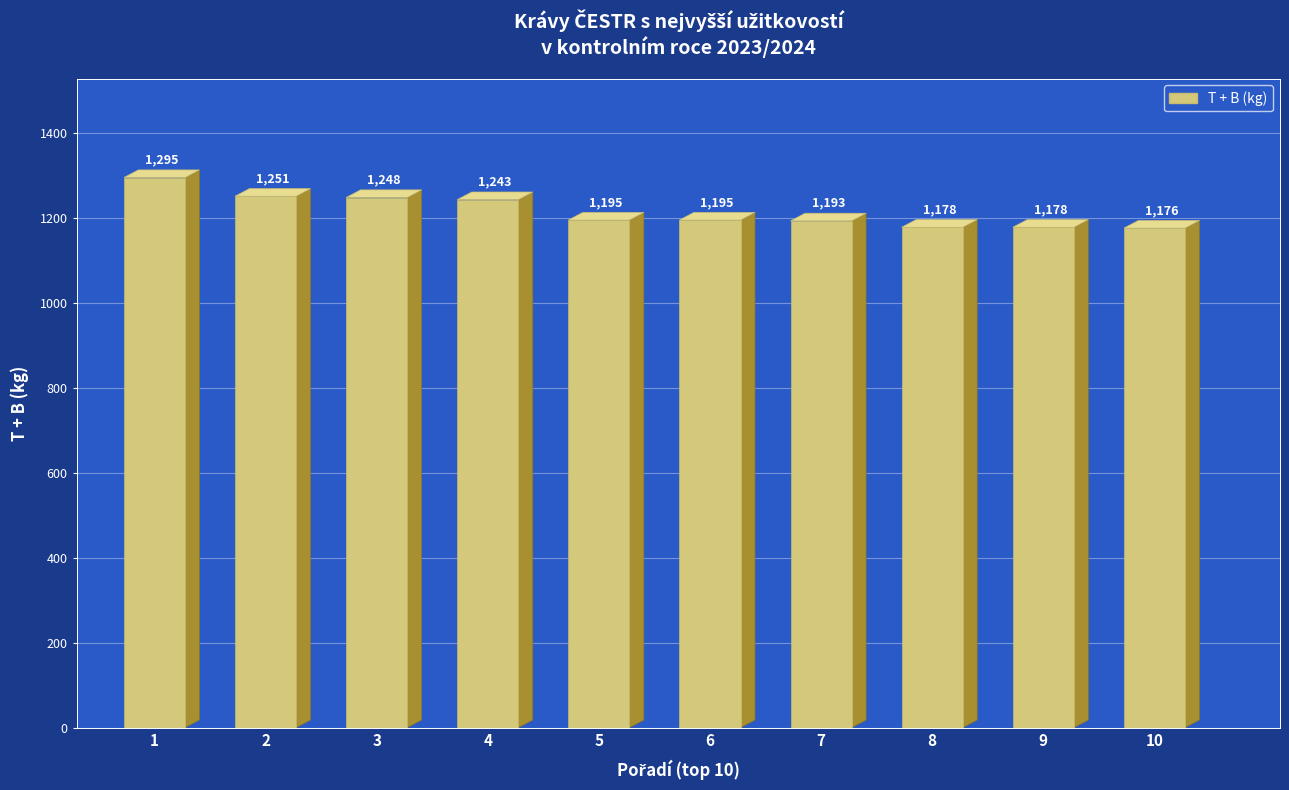

Where is the data nearest to the value 1235?

4